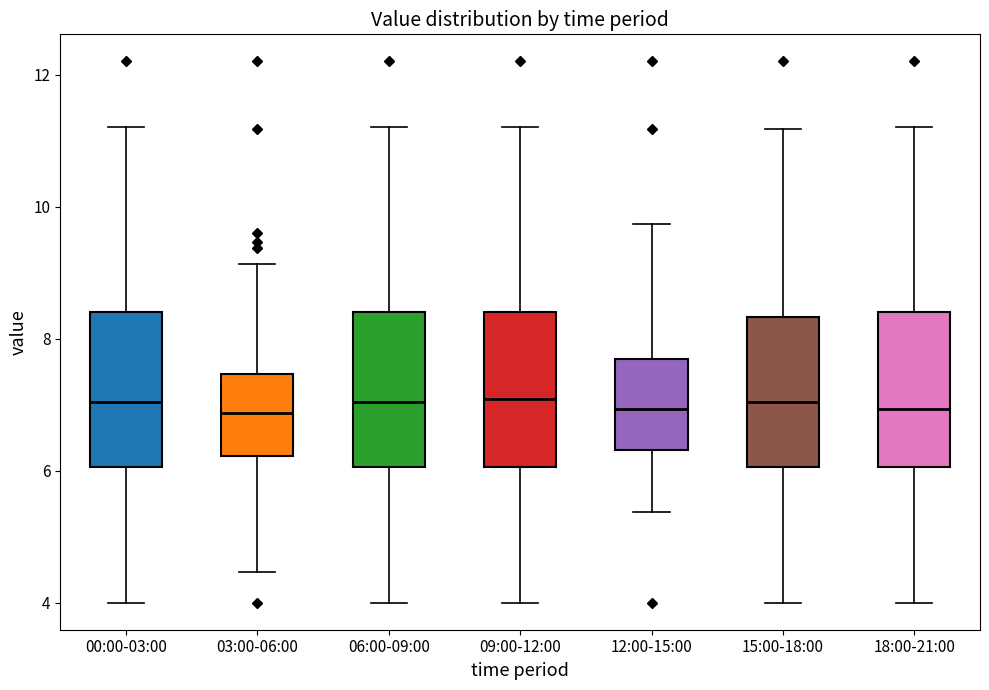

Where does the median line of the box for 15:00-18:00 sit on the y-axis? The values are not printed on the chart, so give them approximately, as read against the axis.

7.0